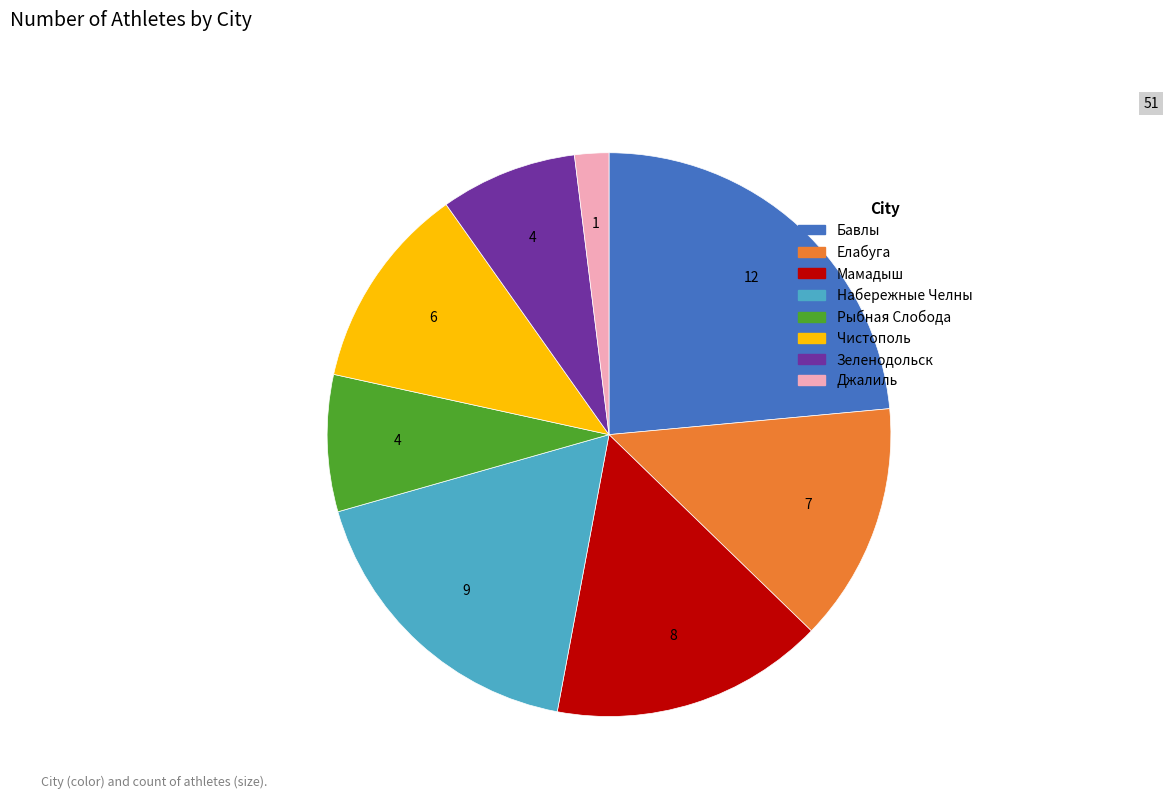

Is it true that Набережные Челны is 32% of the pie?

False